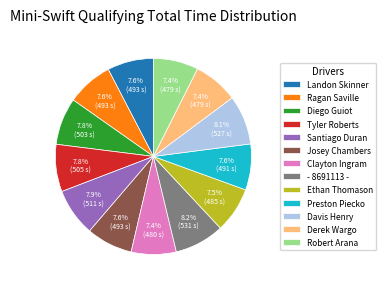

What percentage is NOT represented by Ragan Saville?

92.4%